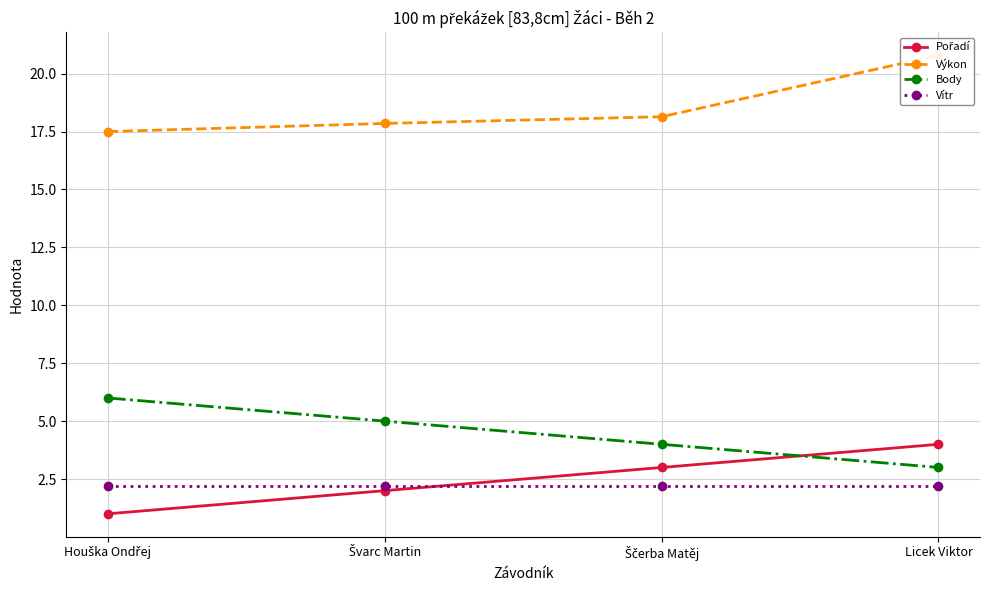

At which category is the sum across all series the highest?

Licek Viktor